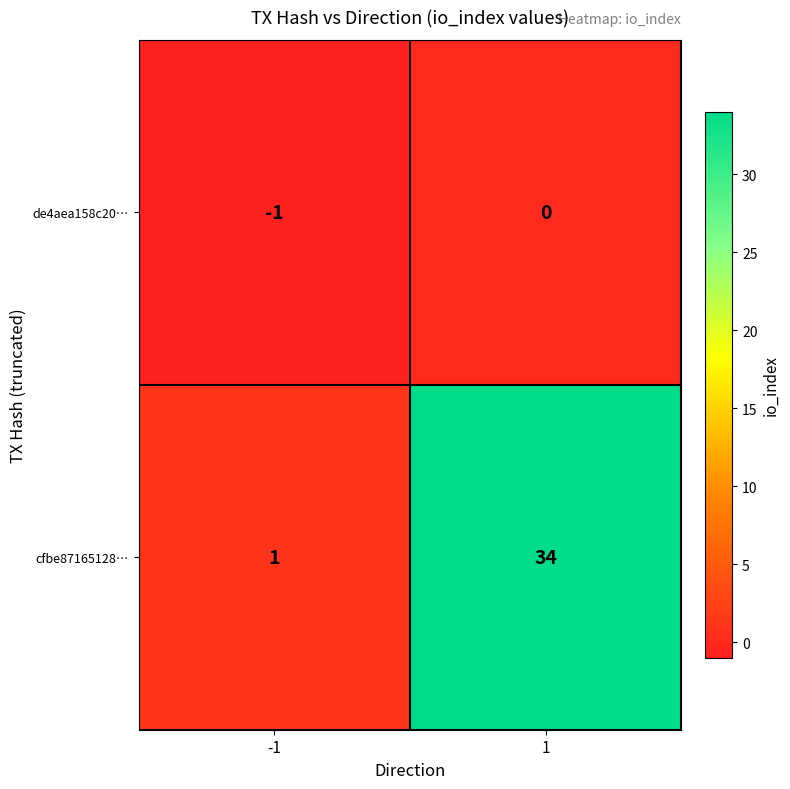

What is the minimum value shown in the chart?

-1